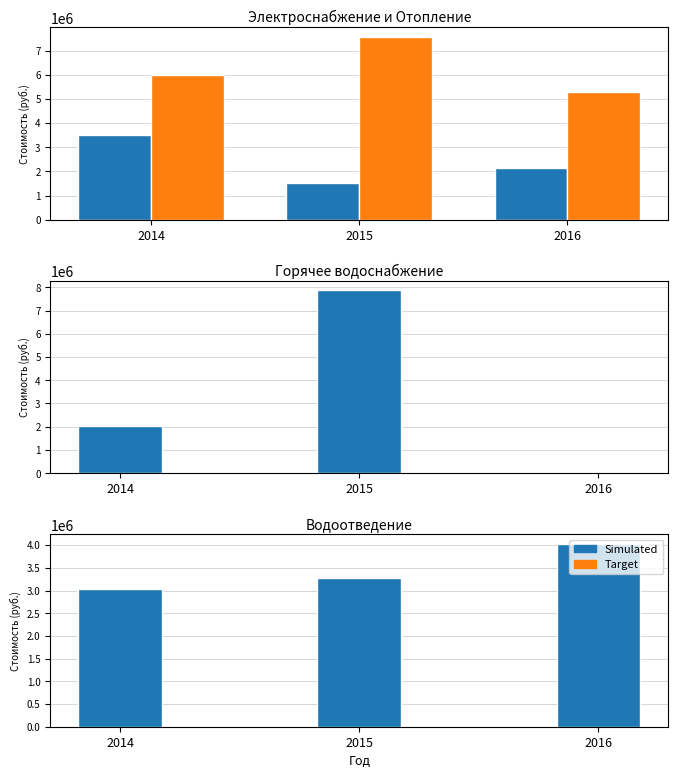

List the labels in order of Электроснабжение value, smallest first.

2015, 2016, 2014